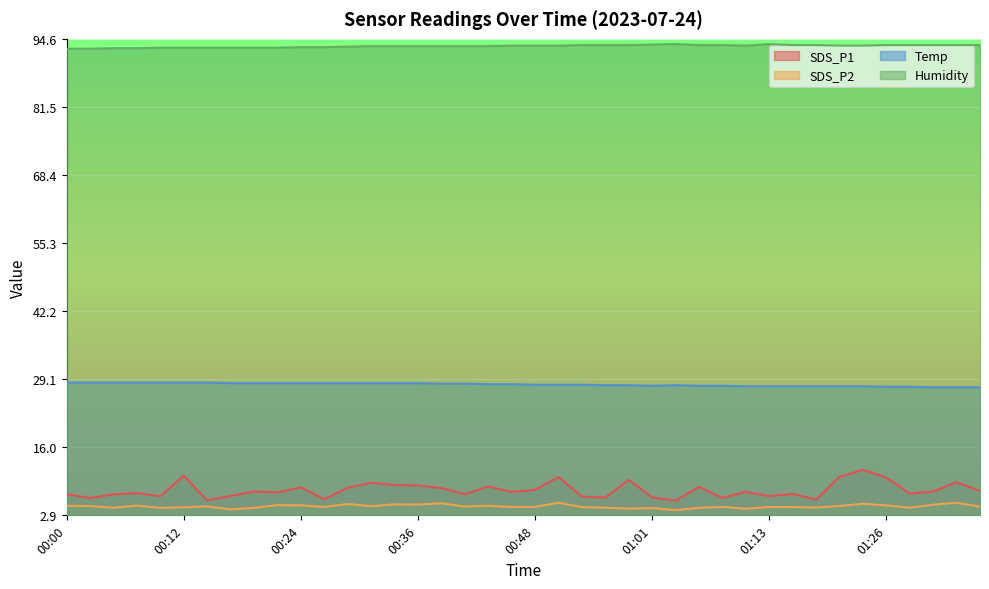

Count the number of data series in this chart.

4